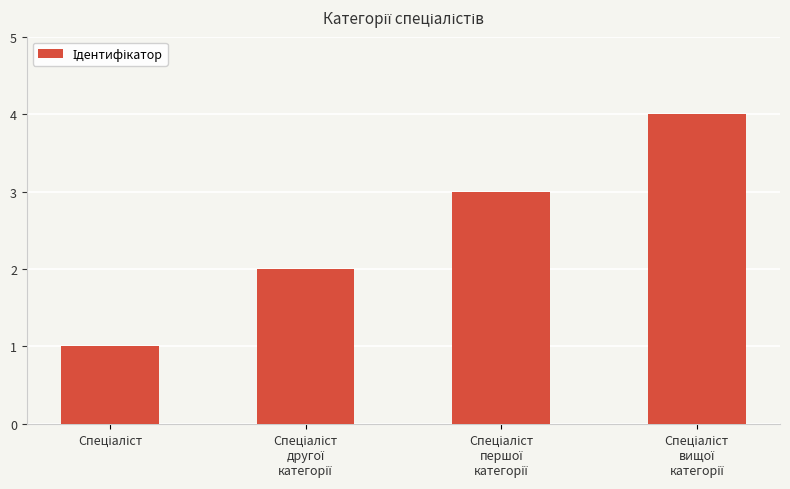

How many series are shown in this chart?

1